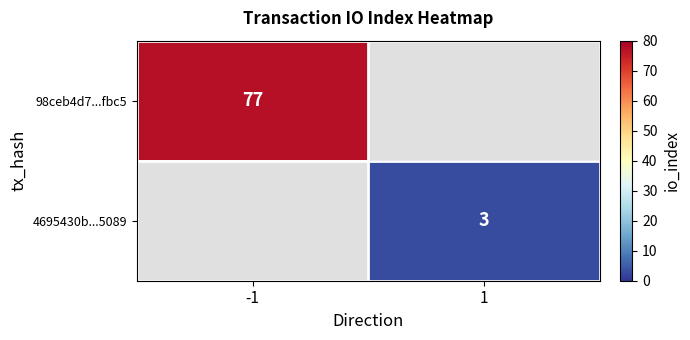

The value of 4695430b...5089 at 1 is 5. True or false?

False